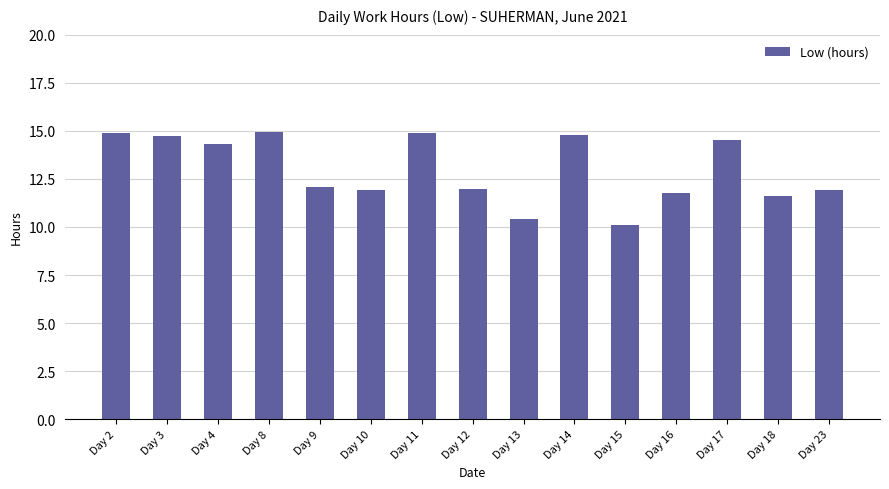

What is the difference between the values at Day 4 and Day 12?

2.4